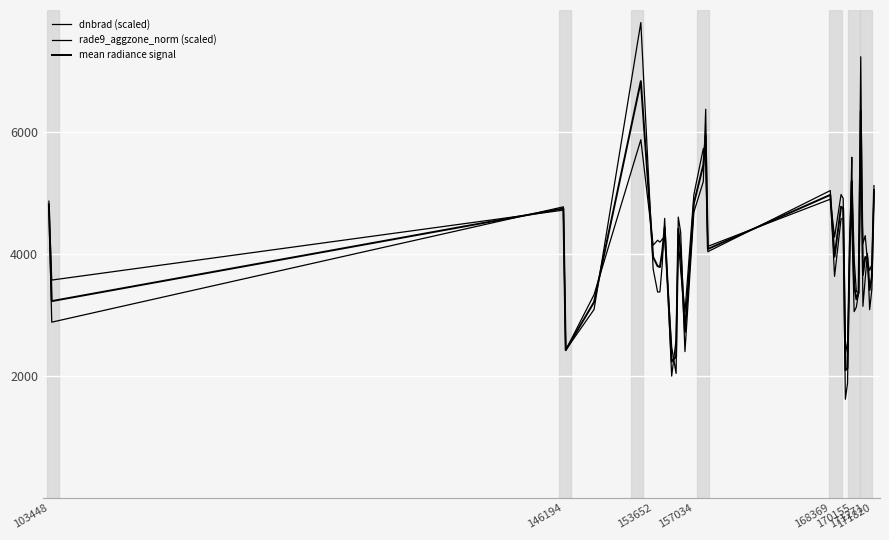

What is the highest value of the mean radiance signal series?

6833.6